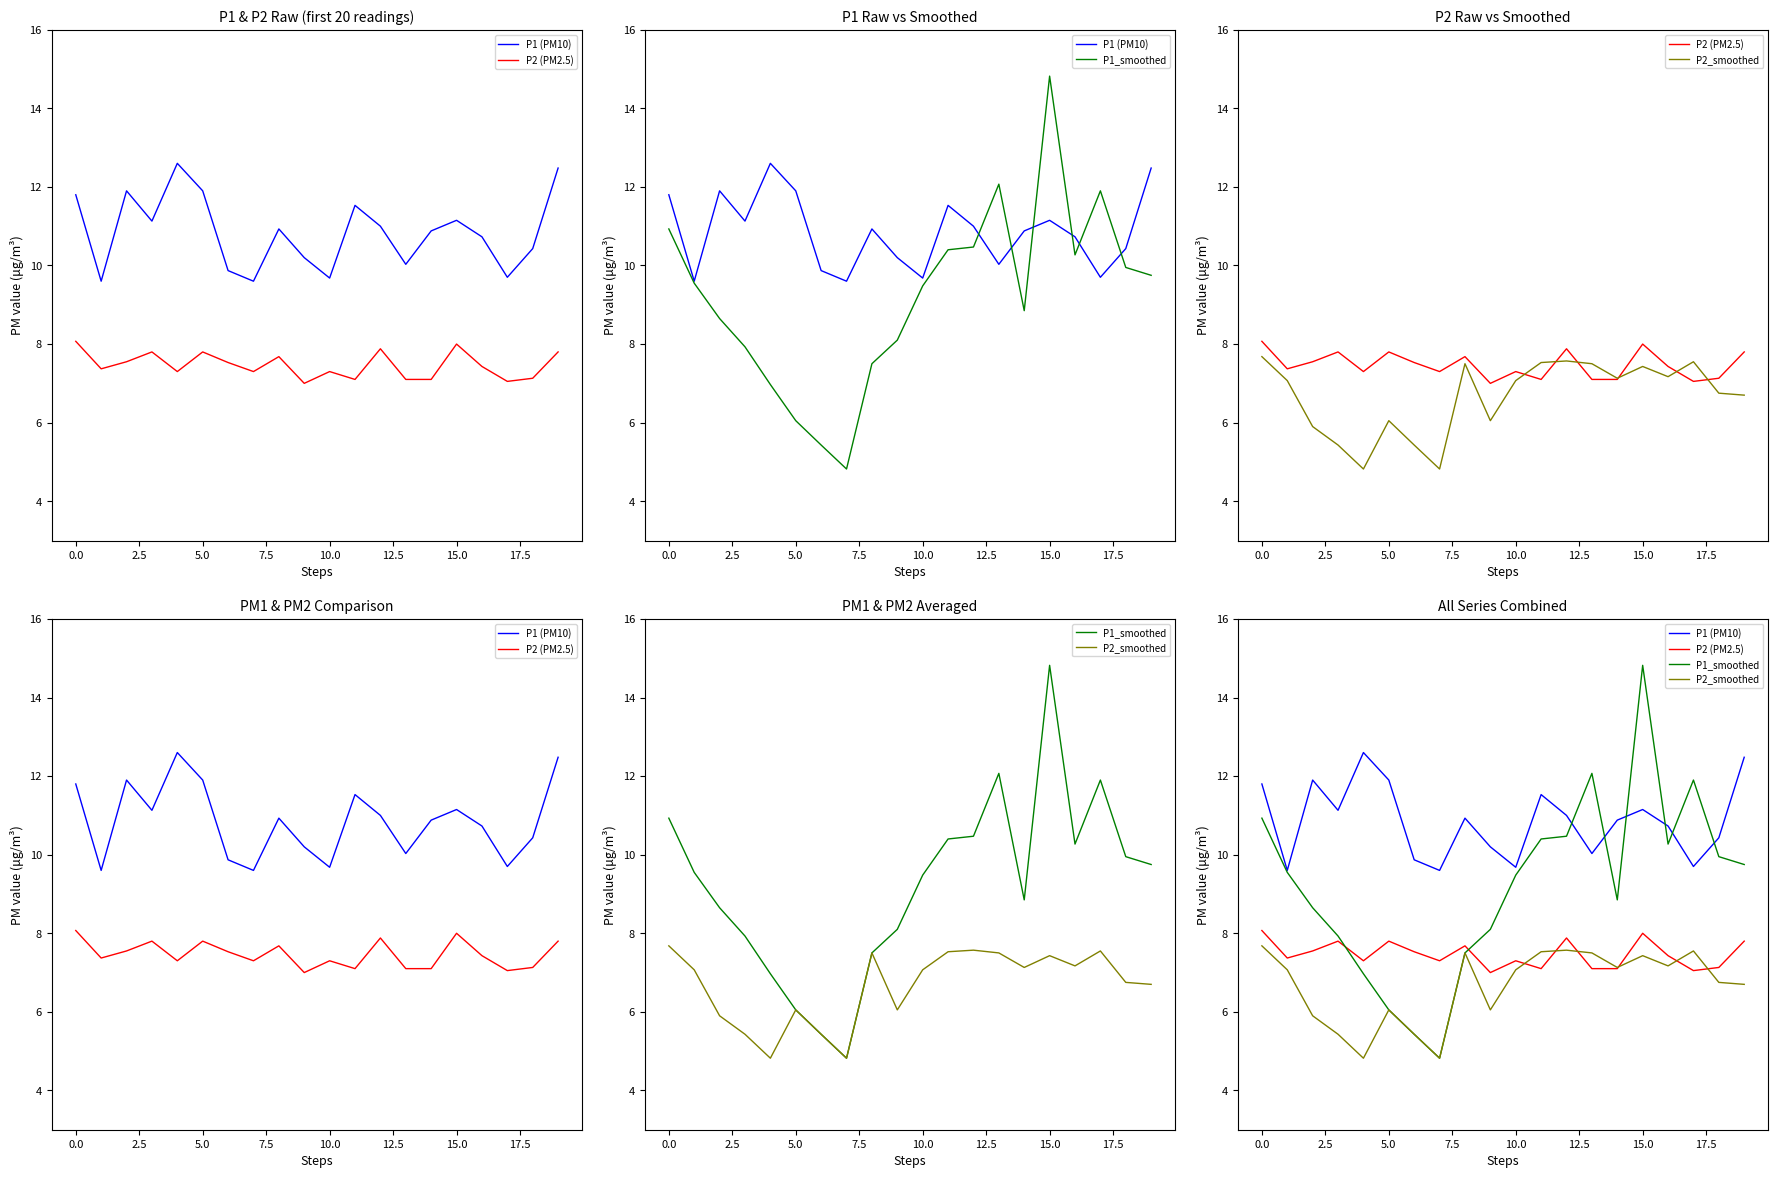

What position from the left is 13?

14